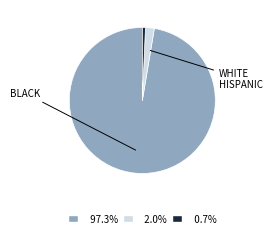

Is there any slice that represents more than half of the pie?

Yes